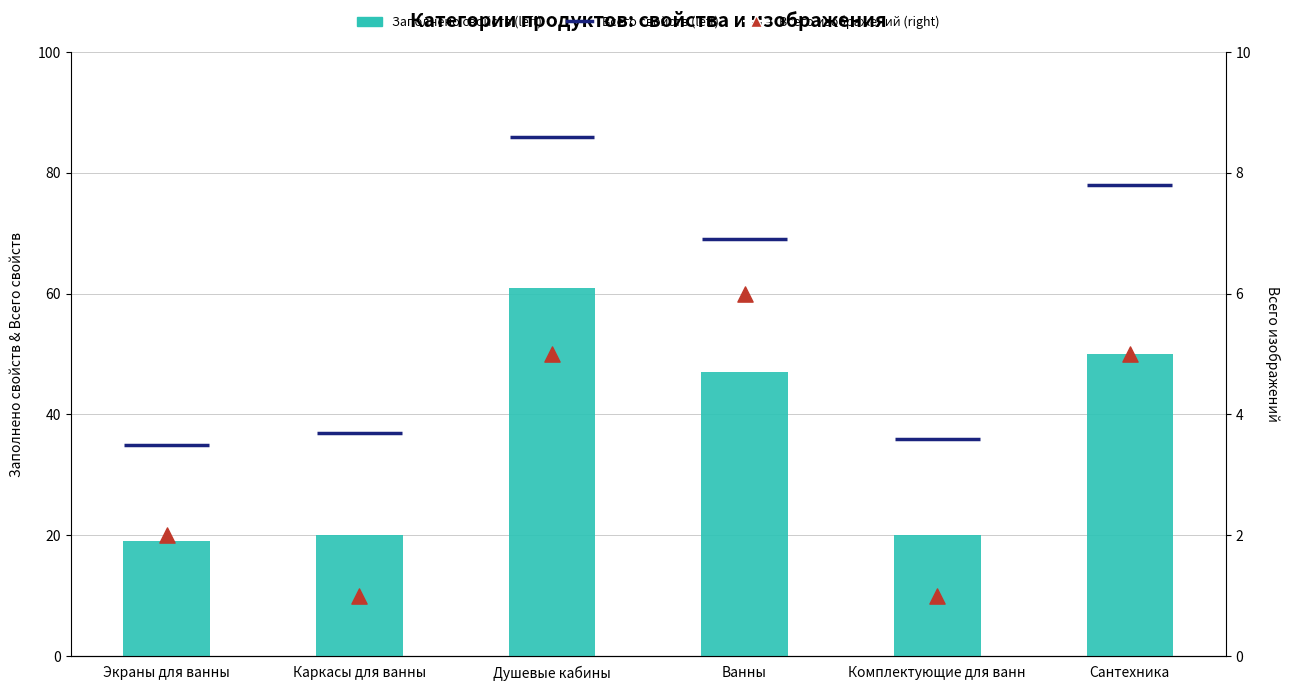

Which series has the largest total across all categories?

Заполнено свойств